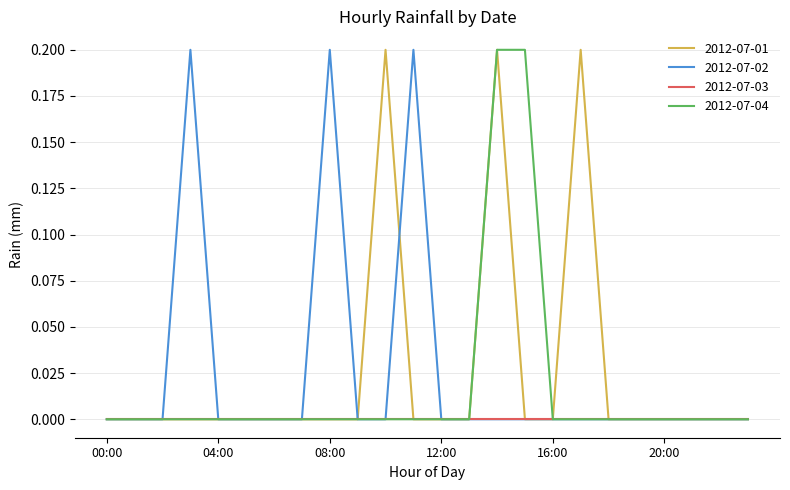

What are all the series names shown in the legend?

2012-07-01, 2012-07-02, 2012-07-03, 2012-07-04